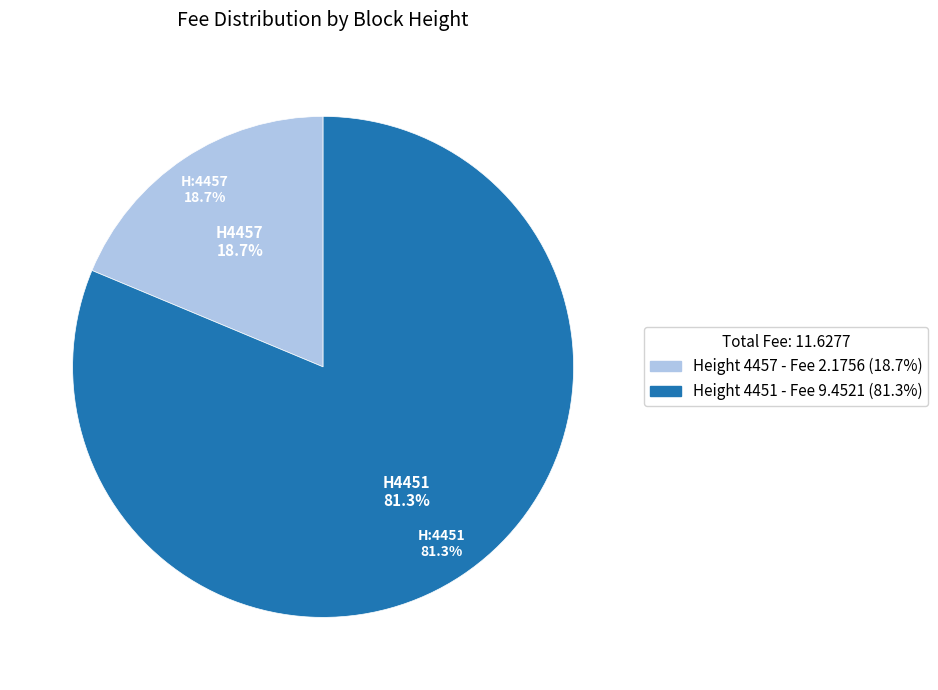

Between 4457 and 4451, which is larger?

4451